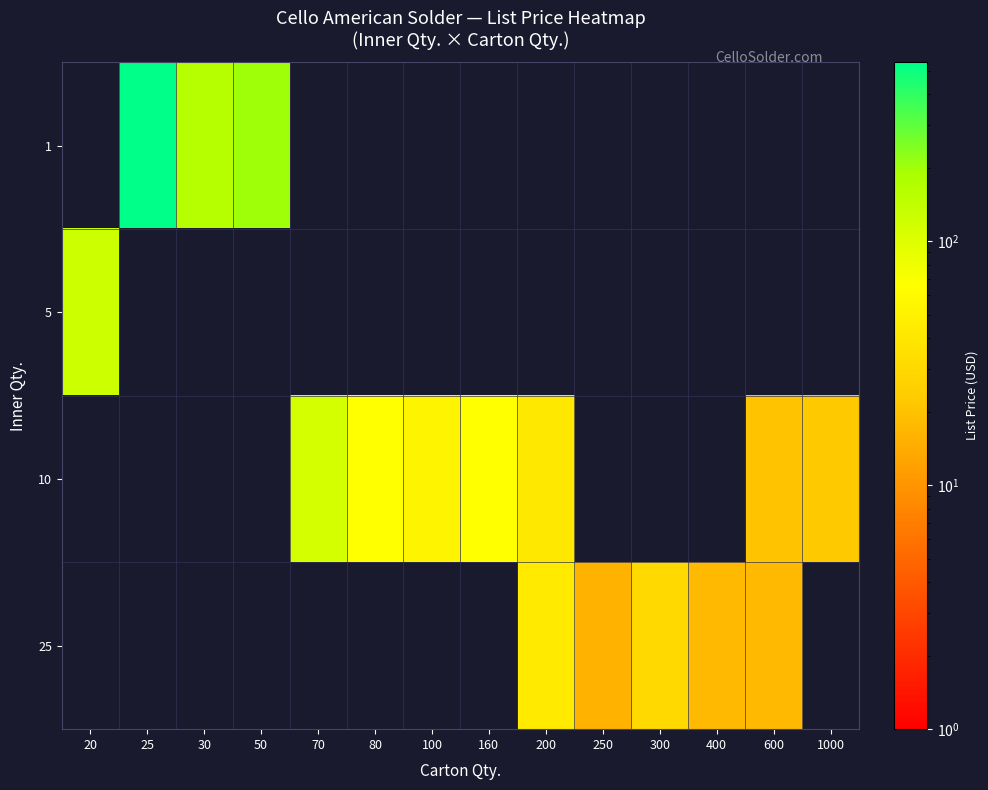

What is the difference between the highest and lowest values at 160?

66.0